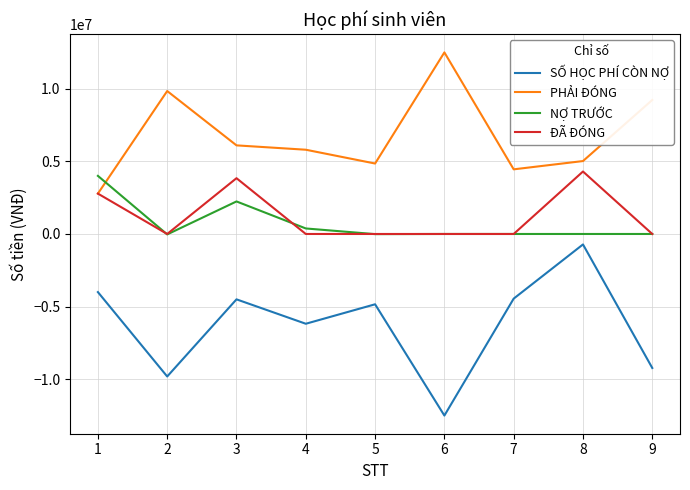

How many lines are shown in the chart?

4